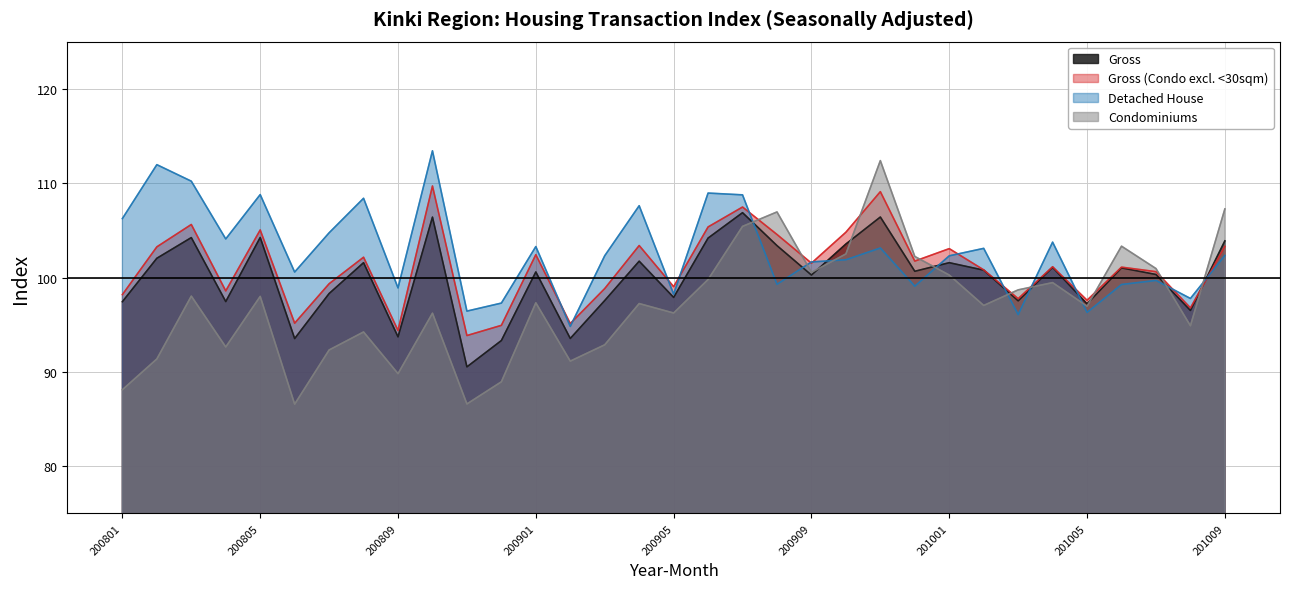

How many data points in Gross (Condo excl. <30sqm) are above 101?

18